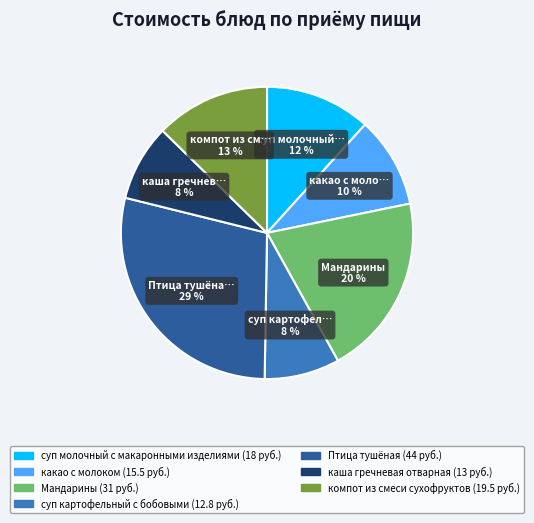

Between какао с молоком and каша гречневая отварная, which is larger?

какао с молоком